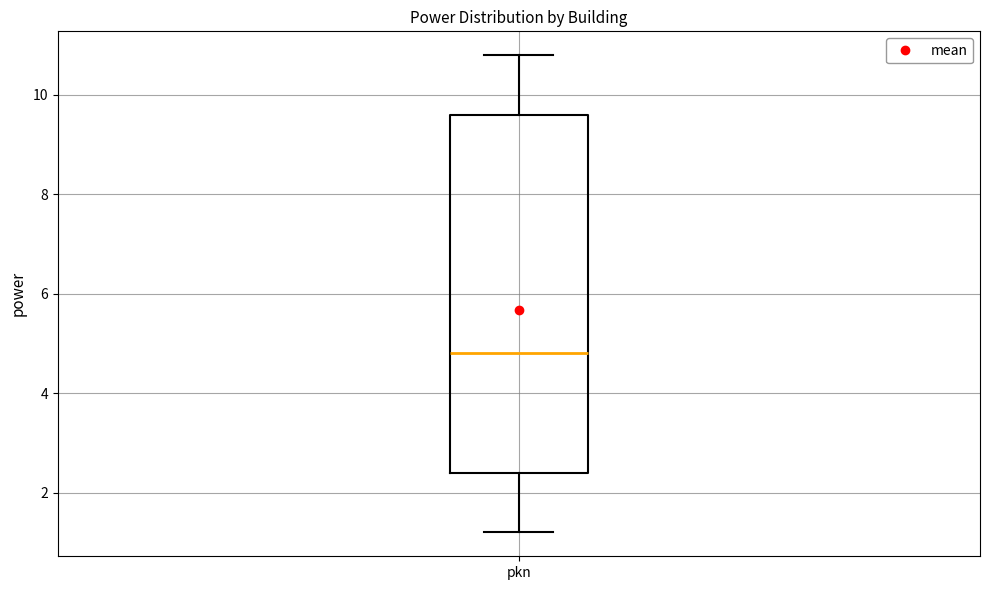

Transcribe this box plot: give where the median line is, the range the box spans, and where the two whiskers end, as read against the y-axis. The values are not printed on the chart, so give them approximately, as read against the axis.

median 4.8, box 2.4 to 9.6, whiskers 1.2 to 10.8